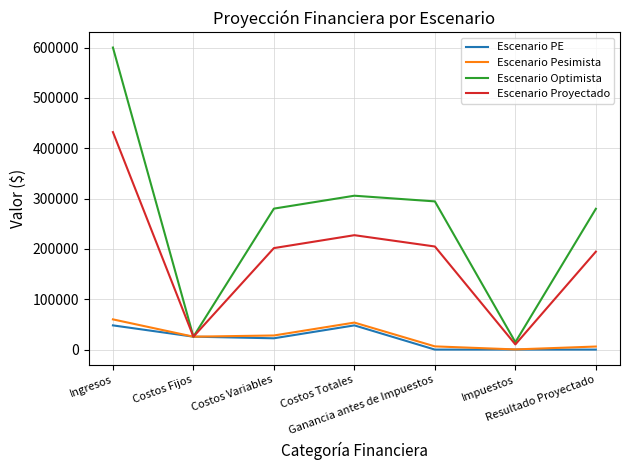

What is the maximum value shown in the chart?

600000